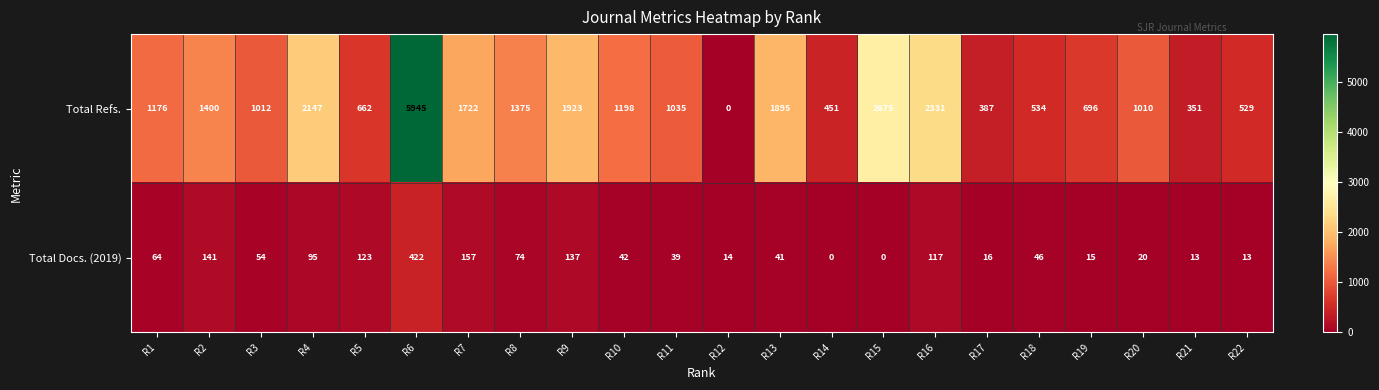

Which series has the widest spread of values?

Total Refs.